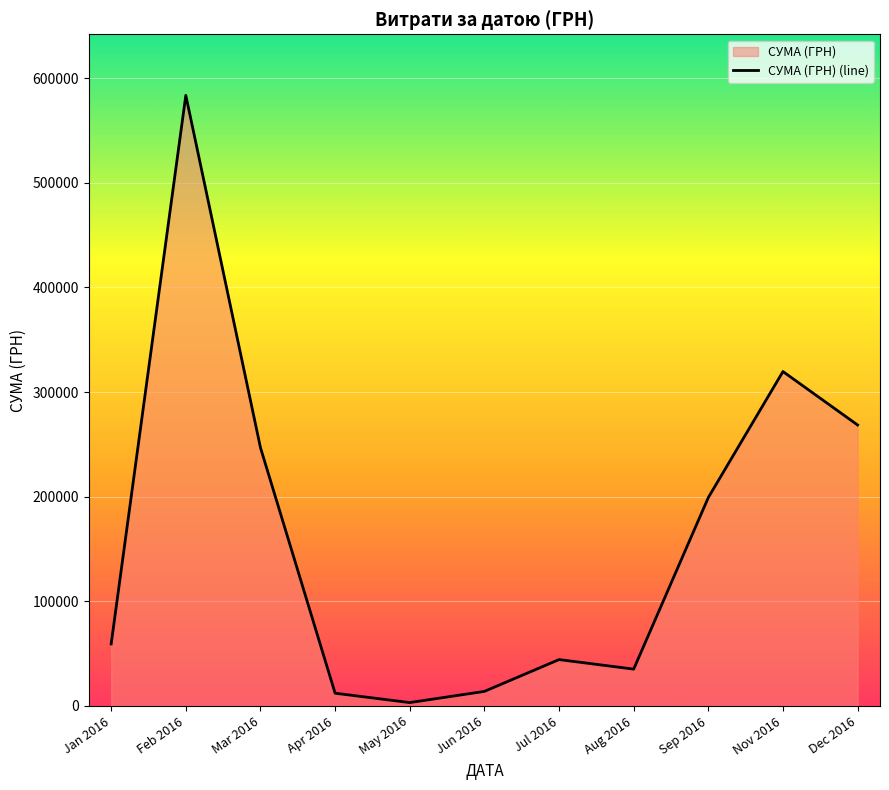

Where is the first local maximum?

Feb 2016